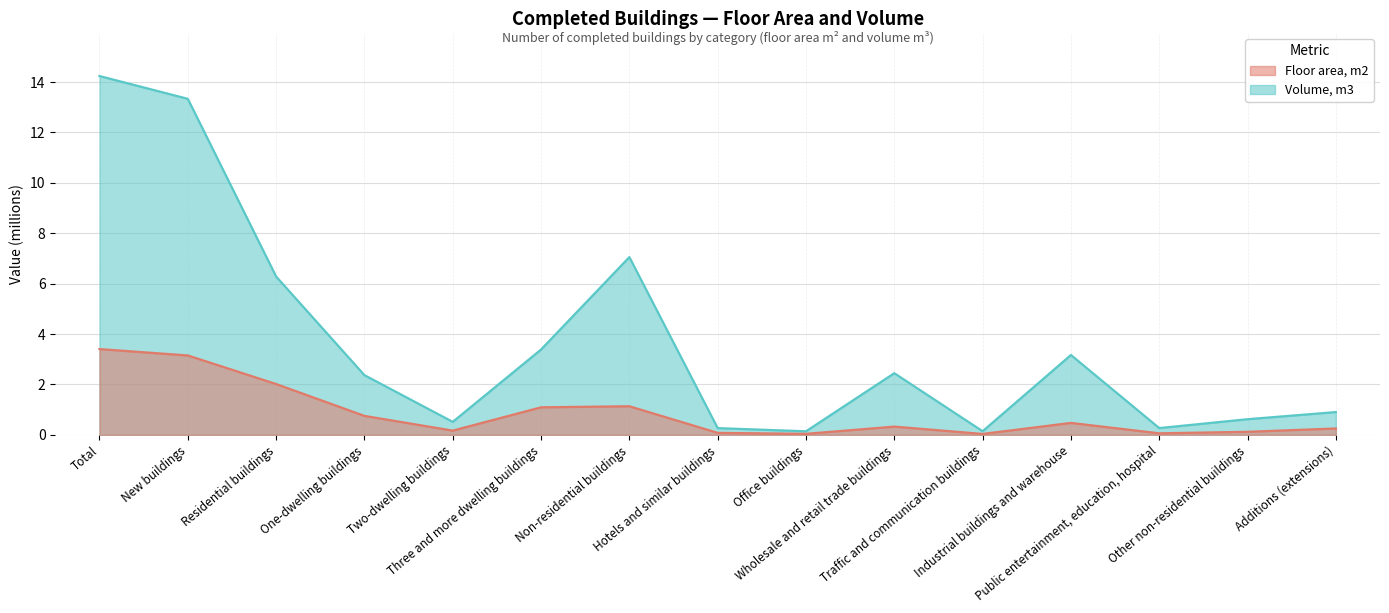

At which label is Volume, m3 closest to 7?

Non-residential buildings